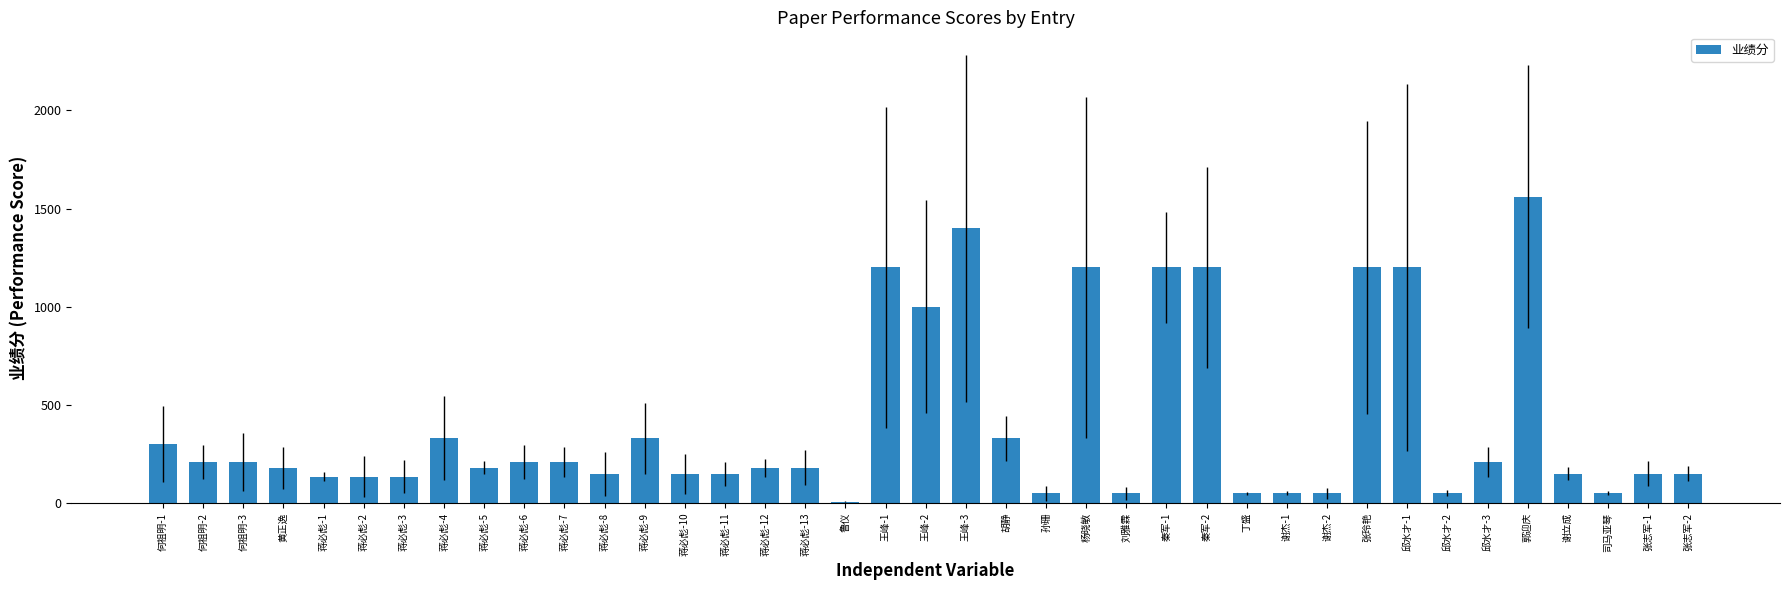

Is it true that the value at 王峰-3 is 2384.3?

False